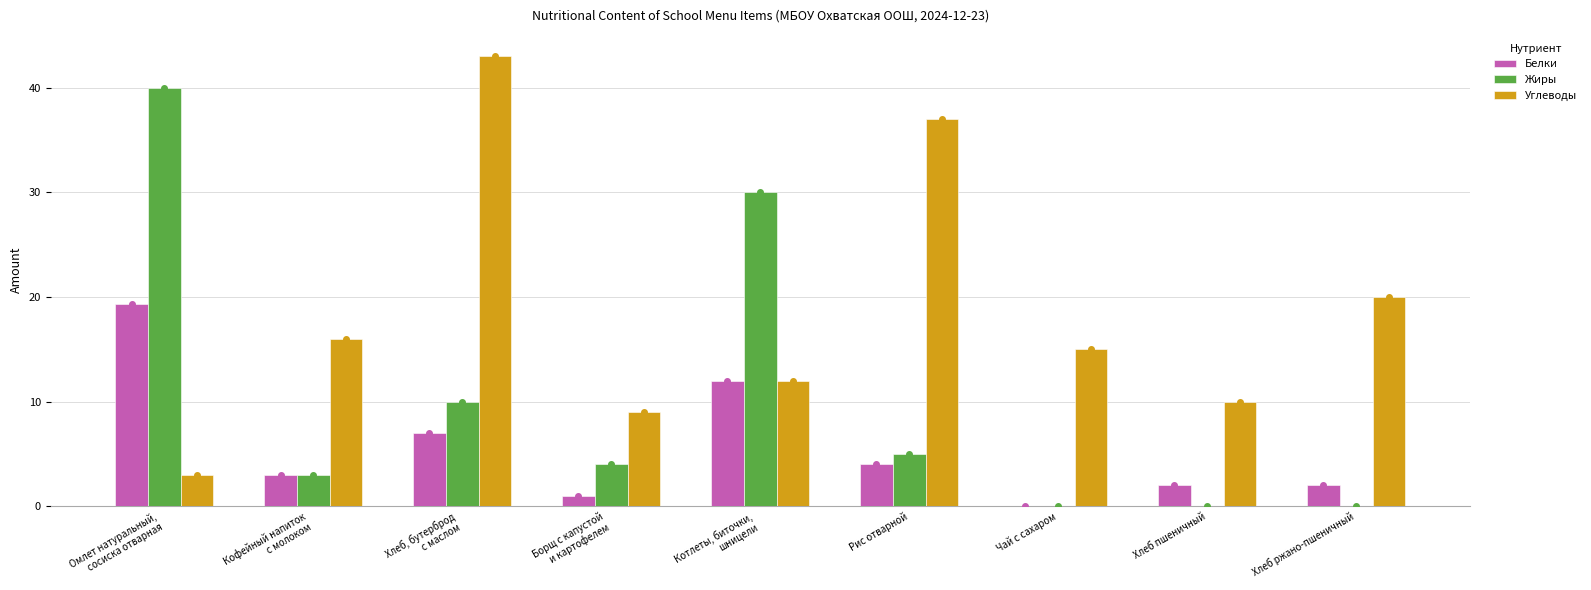

What is the total value across all series at Хлеб пшеничный?

12.0